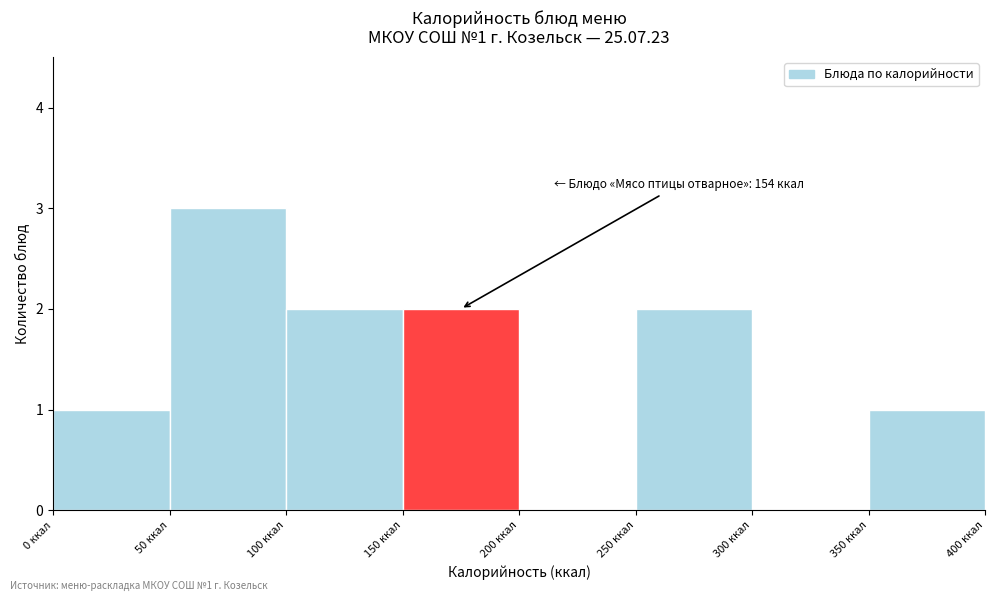

Which range on the x-axis has the tallest bar?

50 to 100